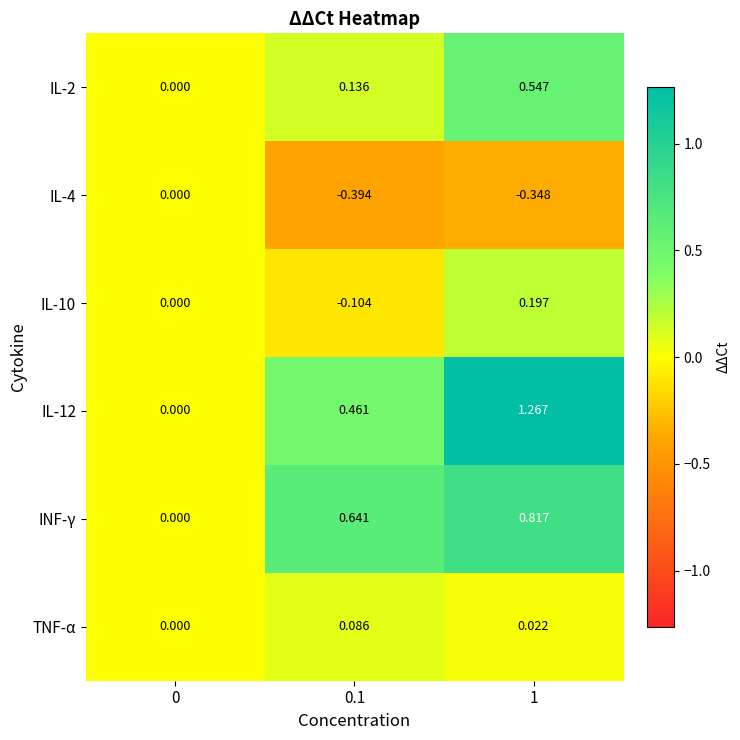

Is the value of IL-12 at 0.1 greater than the value of IL-10 at 0?

Yes